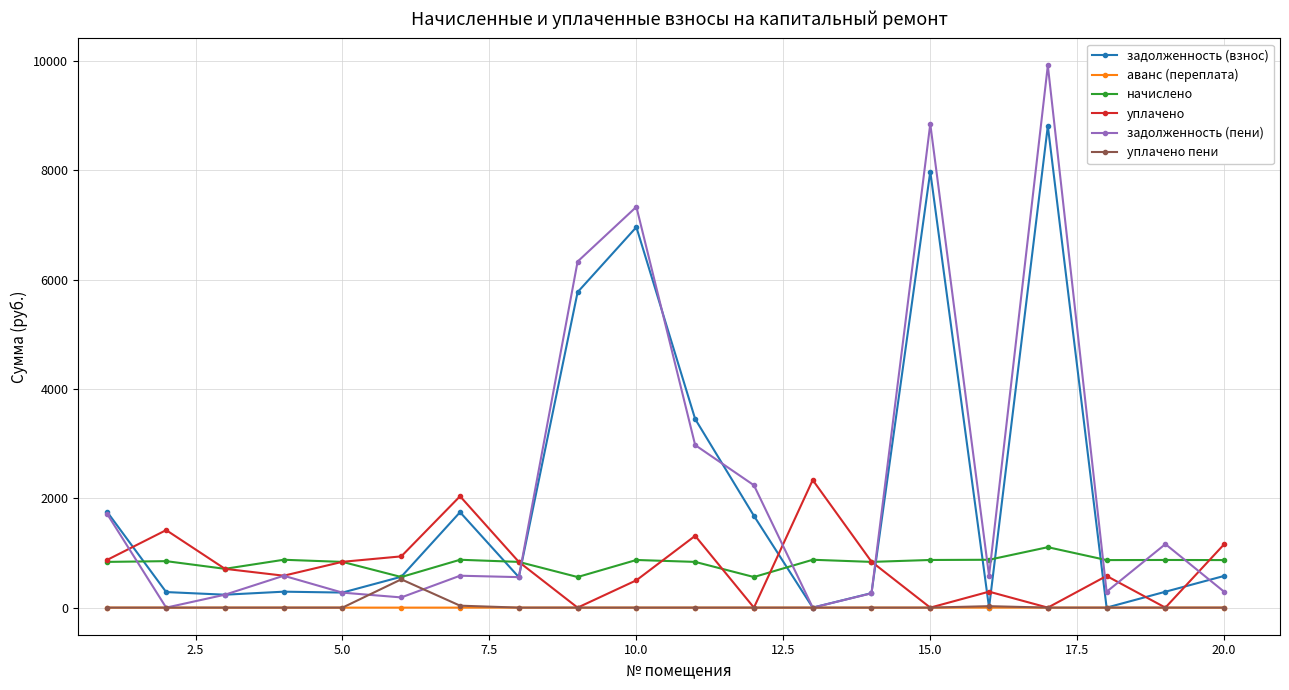

Which series has the widest spread of values?

задолженность (пени)